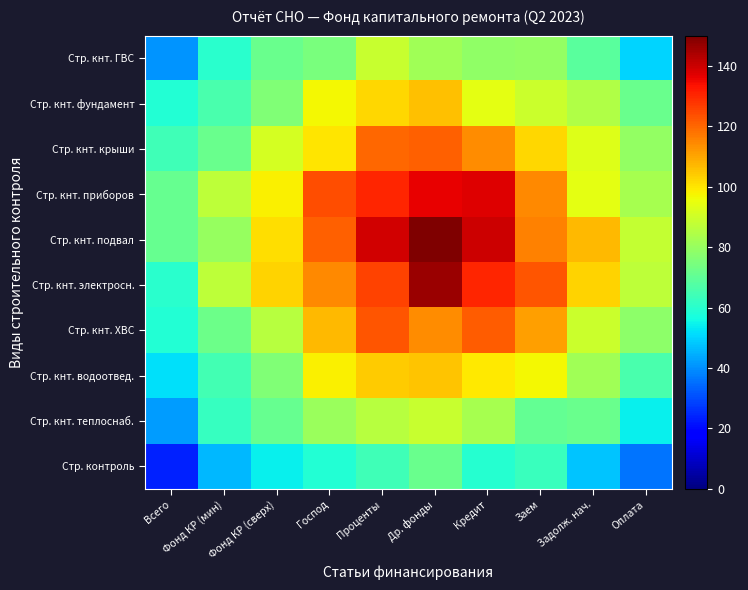

Rank the series by their maximum value, from lowest to highest.

Стр. контроль, Стр. кнт. ГВС, Стр. кнт. теплоснаб., Стр. кнт. водоотвед., Стр. кнт. фундамент, Стр. кнт. крыши, Стр. кнт. ХВС, Стр. кнт. приборов, Стр. кнт. электросн., Стр. кнт. подвал